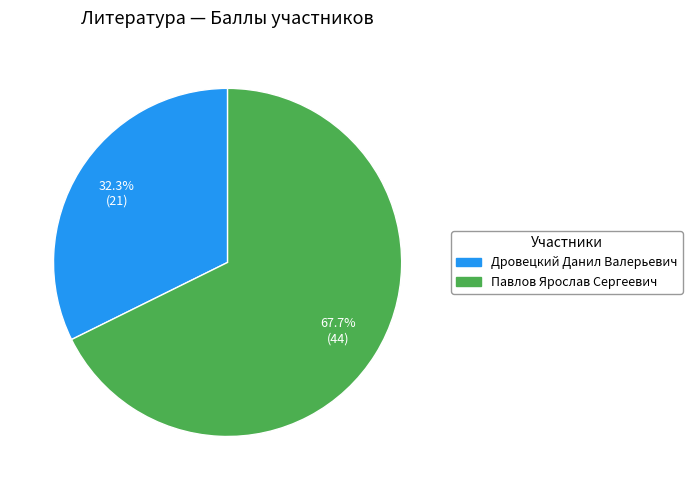

To the nearest percent, what percentage of the pie is Павлов Ярослав Сергеевич?

68%